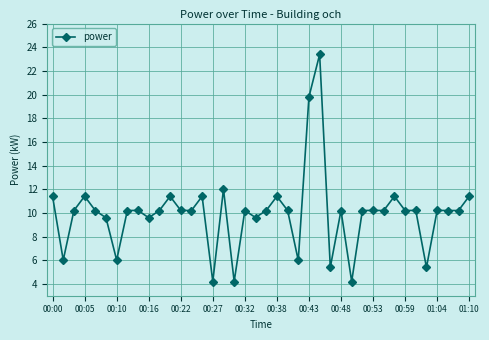

Reading left to right, transcribe all the data shown in this chart.

11.4	6.0	10.2	11.4	10.2	9.6	6.0	10.2	10.2	9.6	10.2	11.4	10.2	10.2	11.4	4.2	12.0	4.2	10.2	9.6	10.2	11.4	10.2	6.0	19.8	23.4	5.4	10.2	4.2	10.2	10.2	10.2	11.4	10.2	10.2	5.4	10.2	10.2	10.2	11.4